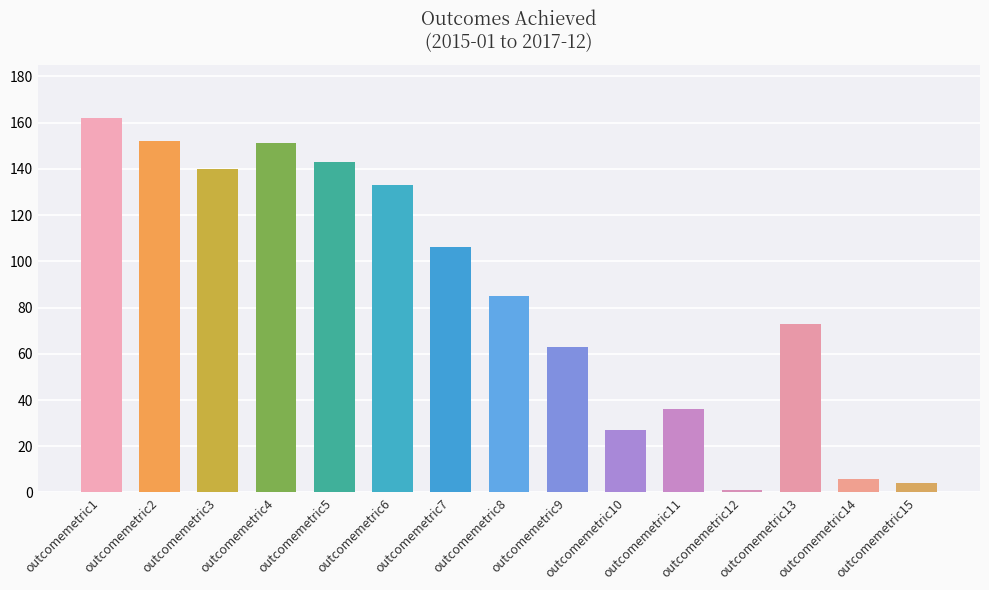

Which label corresponds to the largest value in the chart?

outcomemetric1